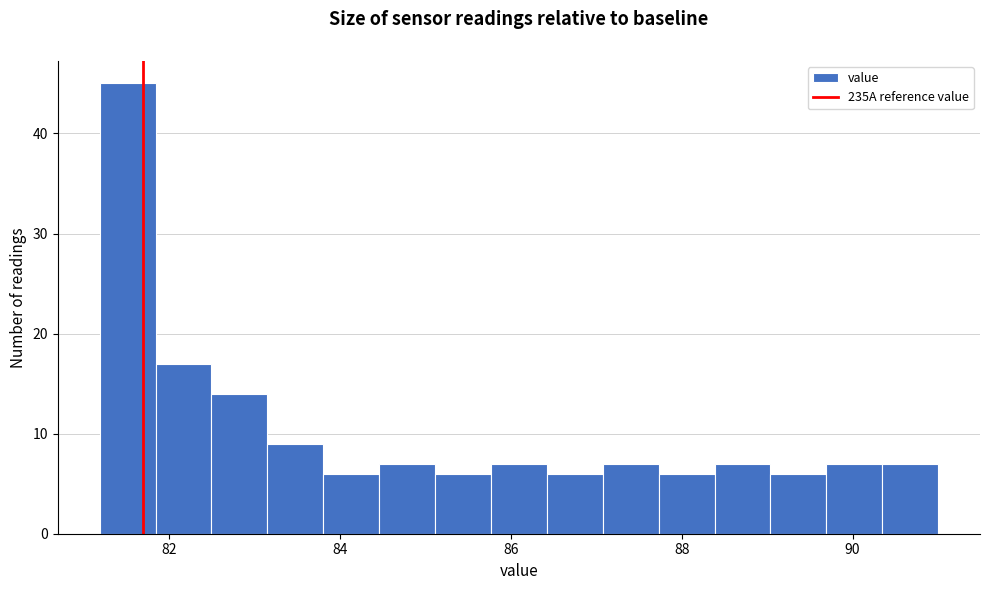

Read against the x-axis, roughly where is the centre of the tallest bar?

81.6